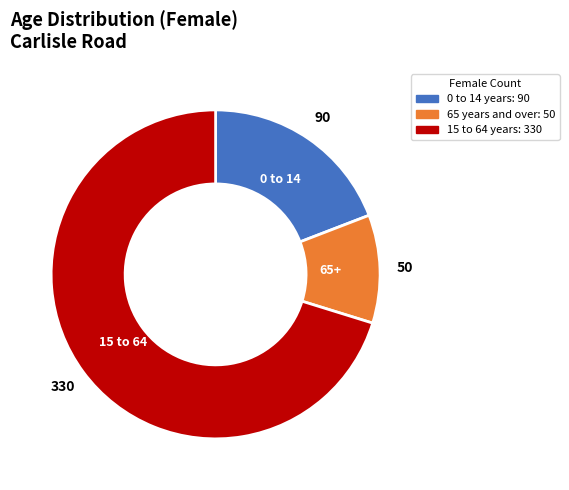

Does any single category account for the majority?

Yes